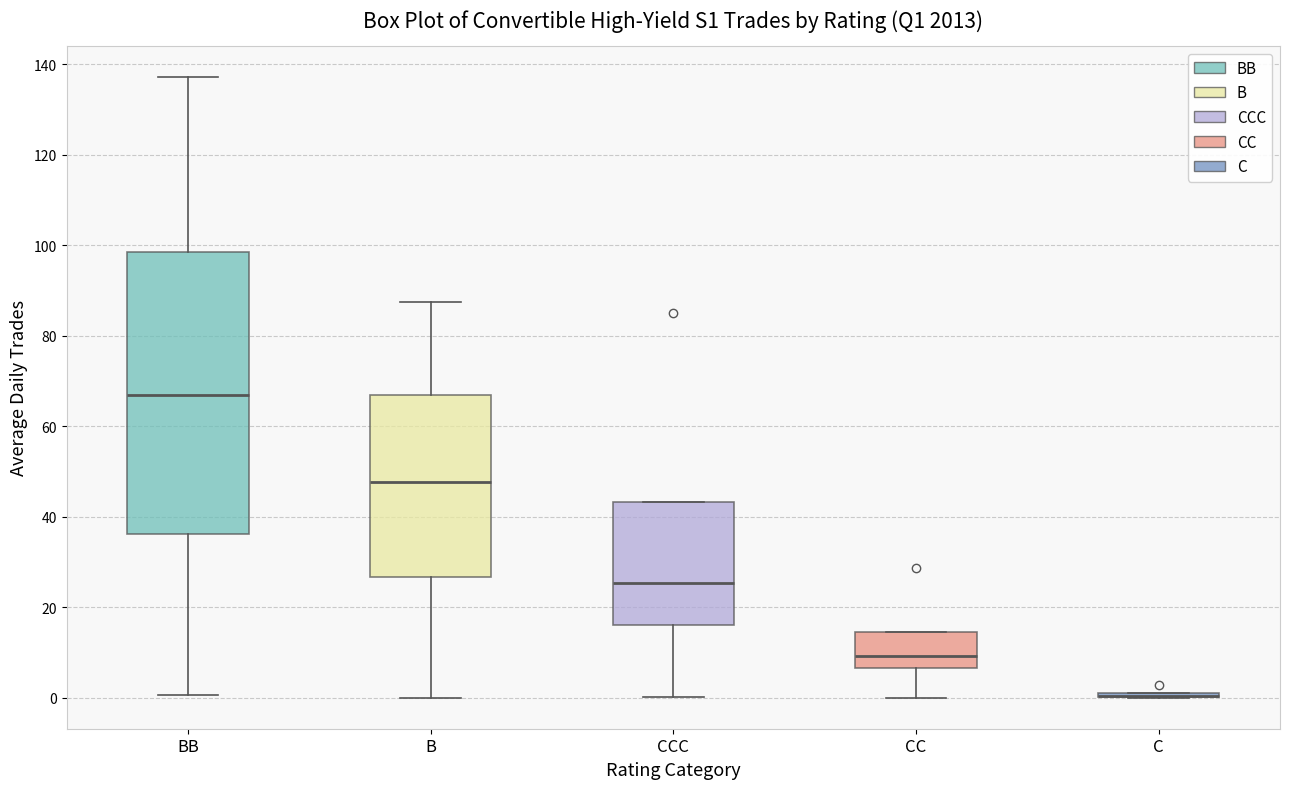

Reading left to right, transcribe this box plot: for each box, give where its median line is, the range the box spans, and where its two whiskers end, as read against the y-axis. The values are not printed on the chart, so give them approximately, as read against the axis.

BB: median 66, box 36 to 98, whiskers 0 to 138
B: median 48, box 26 to 66, whiskers 0 to 88
CCC: median 26, box 16 to 44, whiskers 0 to 44
CC: median 10, box 6 to 14, whiskers 0 to 14
C: box collapsed to a line at 0, whiskers 0 to 0